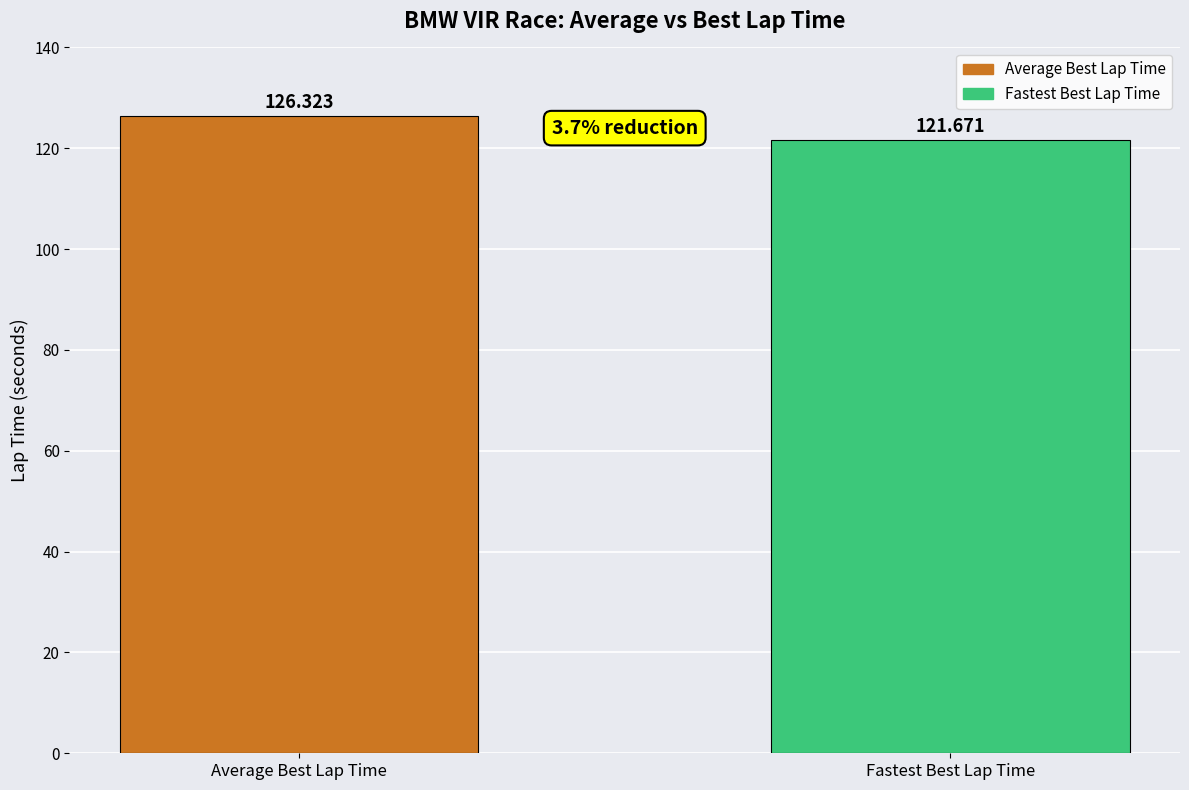

Between Average Best Lap Time and Fastest Best Lap Time, which is larger?

Average Best Lap Time